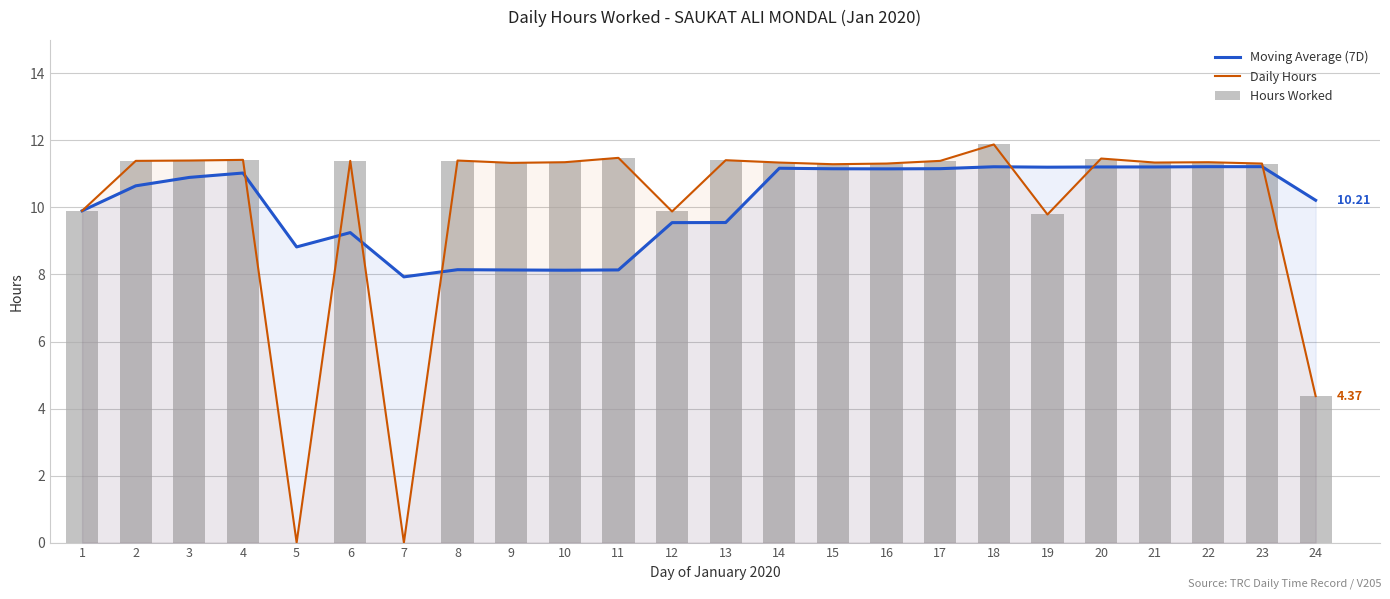

What is the difference between the Hours Worked values at 5 and 14?

11.3